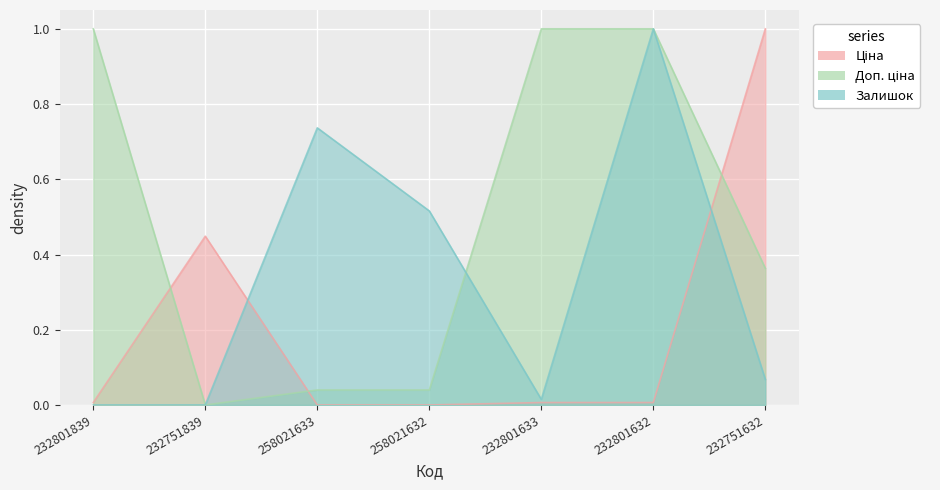

What position from the right is 232751632?

1